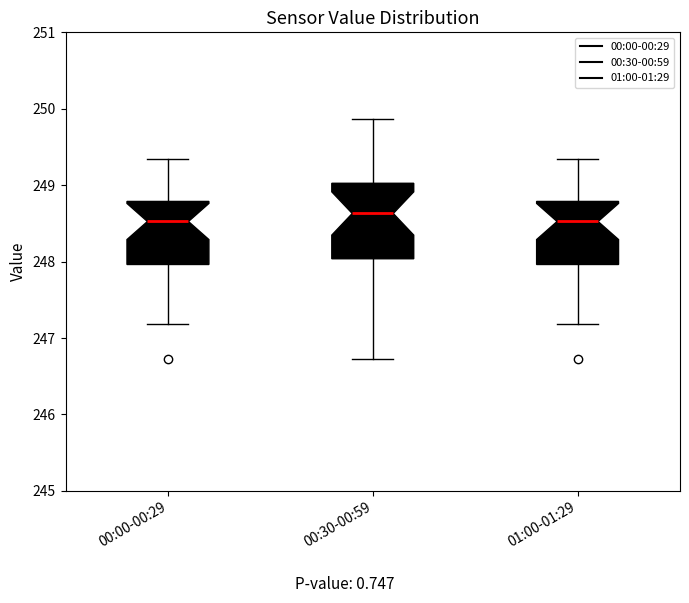

Reading left to right, transcribe this box plot: for each box, give where its median line is, the range the box spans, and where its two whiskers end, as read against the y-axis. The values are not printed on the chart, so give them approximately, as read against the axis.

00:00-00:29: median 248.5, box 248.0 to 248.8, whiskers 247.2 to 249.3
00:30-00:59: median 248.6, box 248.0 to 249.0, whiskers 246.7 to 249.9
01:00-01:29: median 248.5, box 248.0 to 248.8, whiskers 247.2 to 249.3